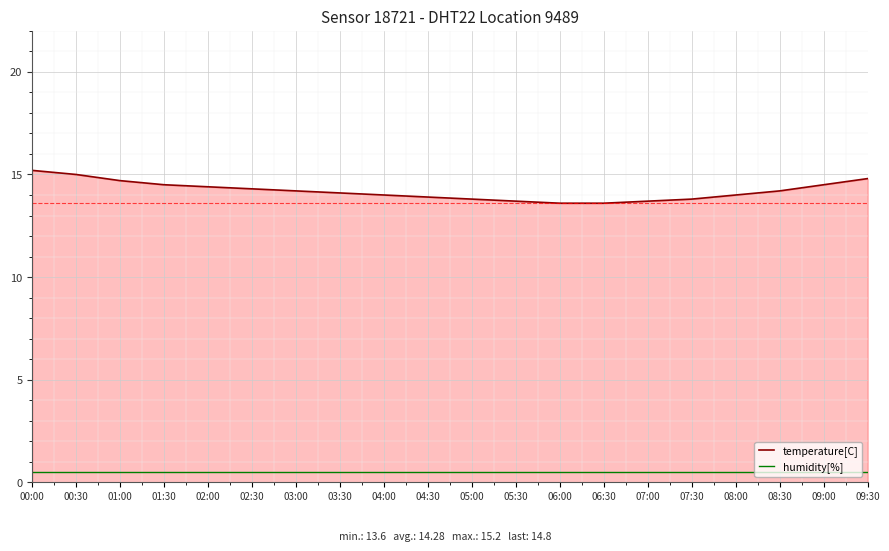

List the series in order of their overall mean, lowest first.

humidity[%], temperature[C]